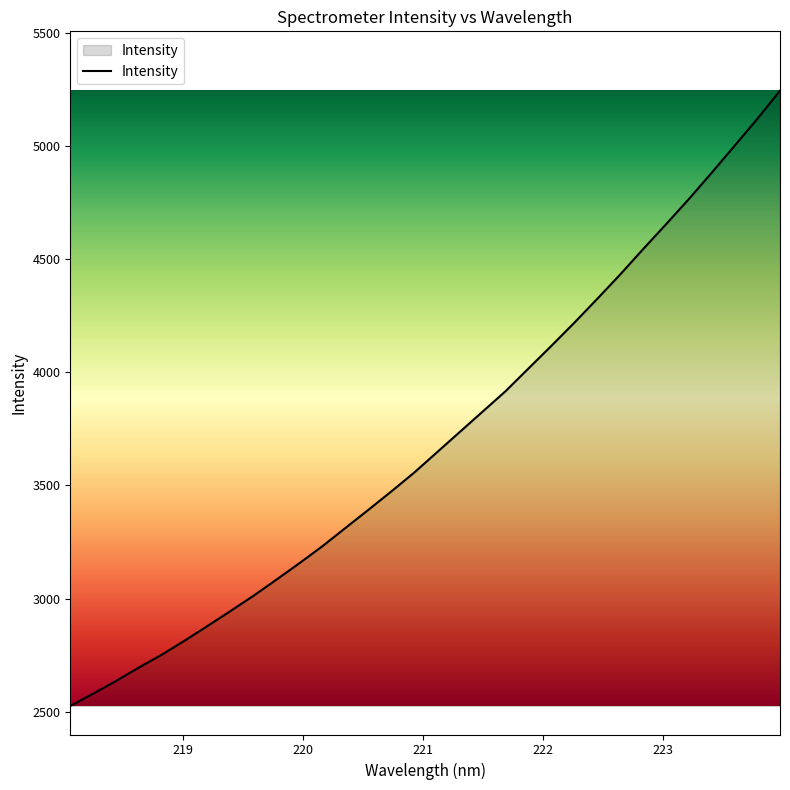

What is the difference between the maximum and minimum values?

2720.1